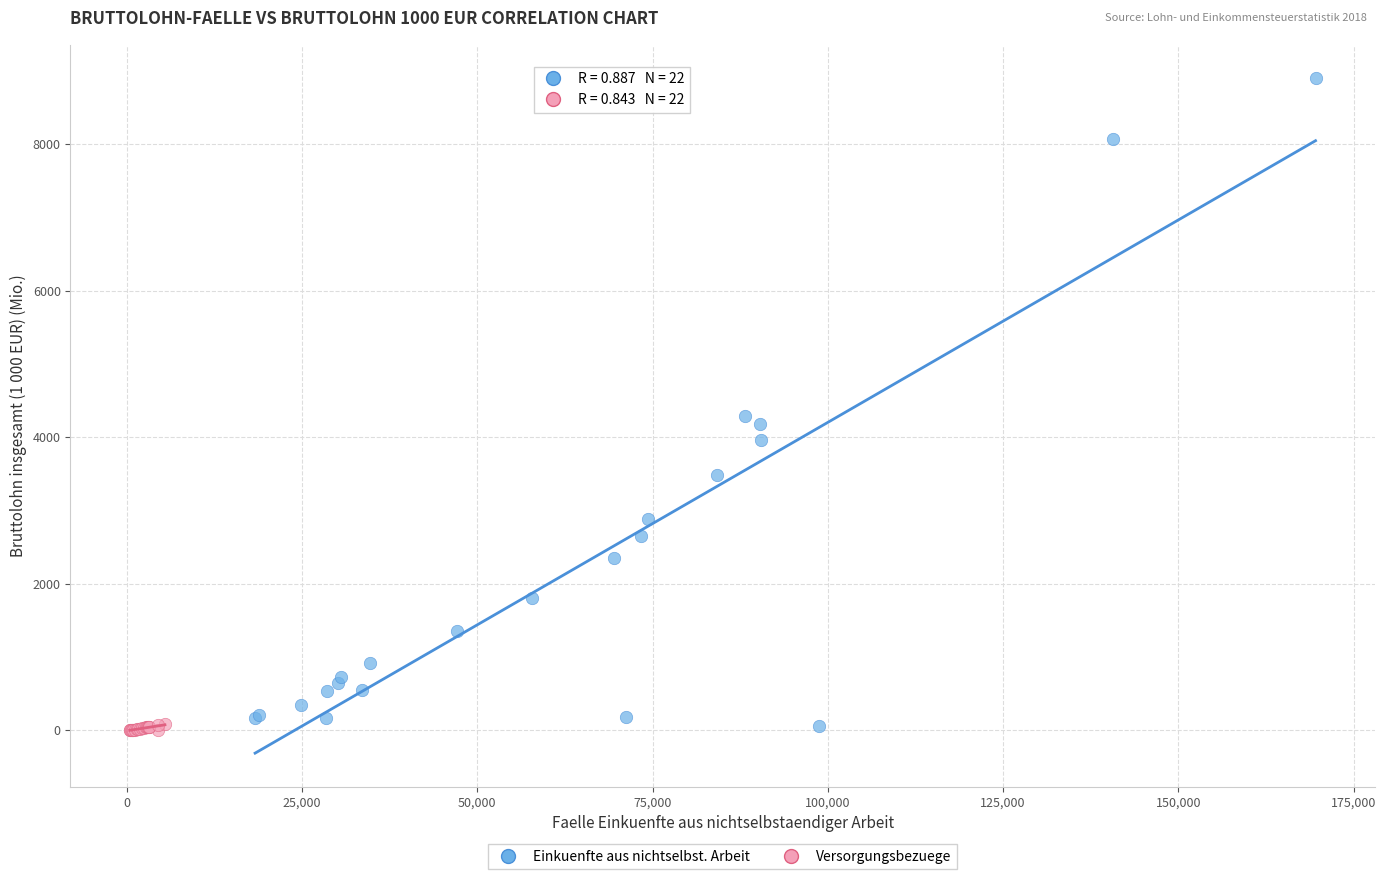

What are all the series names shown in the legend?

Einkuenfte aus nichtselbst. Arbeit, Versorgungsbezuege